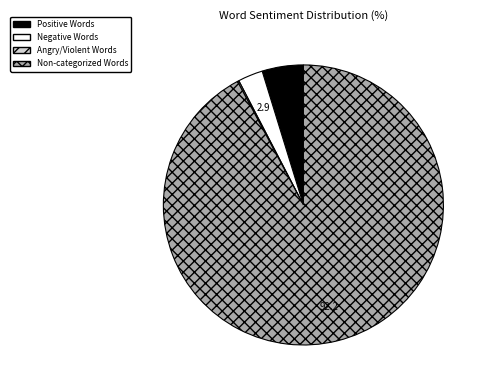

Is there any slice that represents more than half of the pie?

Yes